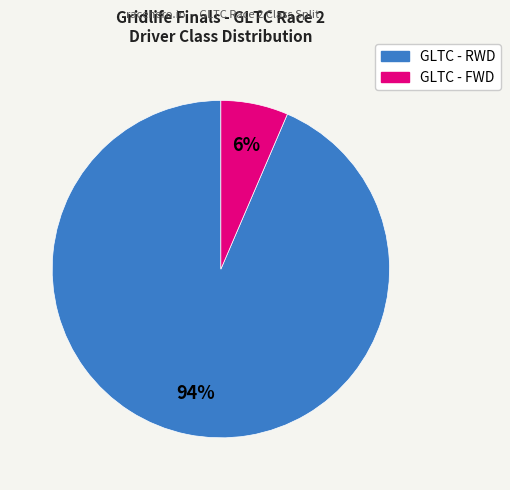

Is the sum of GLTC - FWD and GLTC - RWD greater than half?

Yes